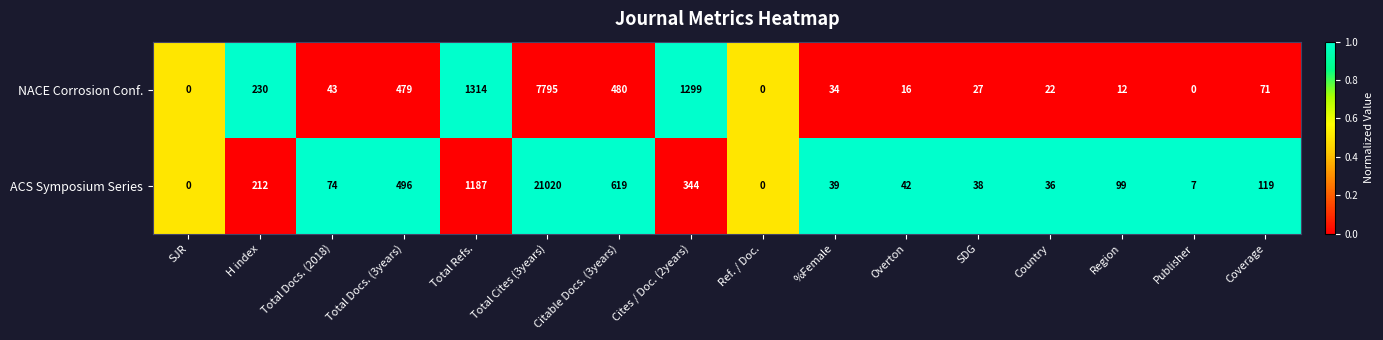

Between H index and Ref. / Doc., which series saw the biggest shift?

NACE Corrosion Conf.